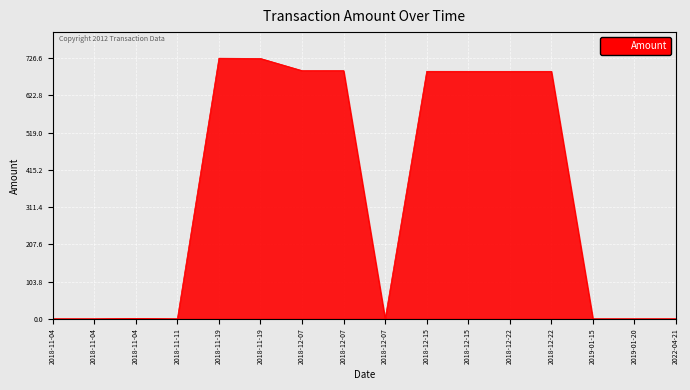

What is the label of the 3rd point from the right?

2019-01-15